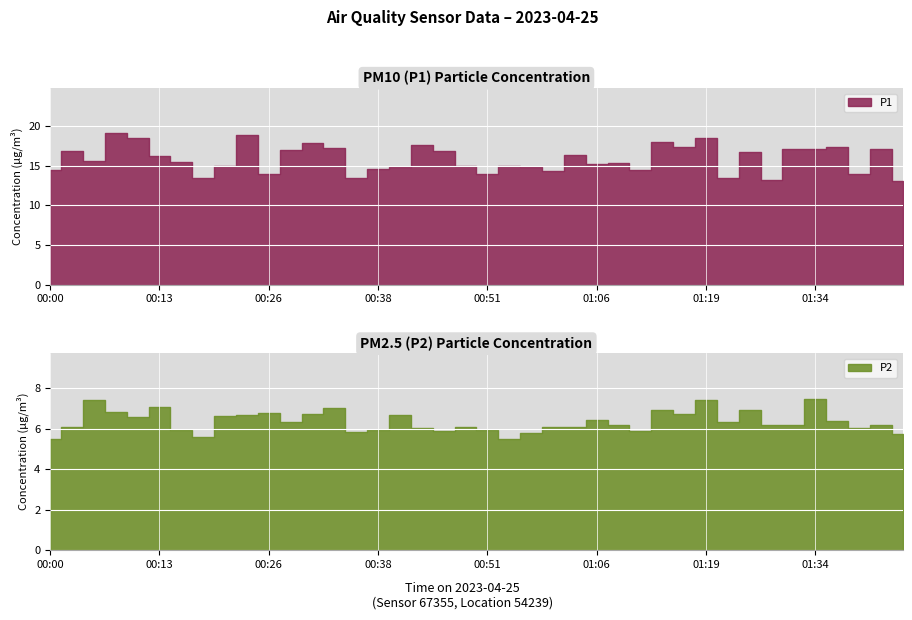

How many lines are shown in the chart?

2